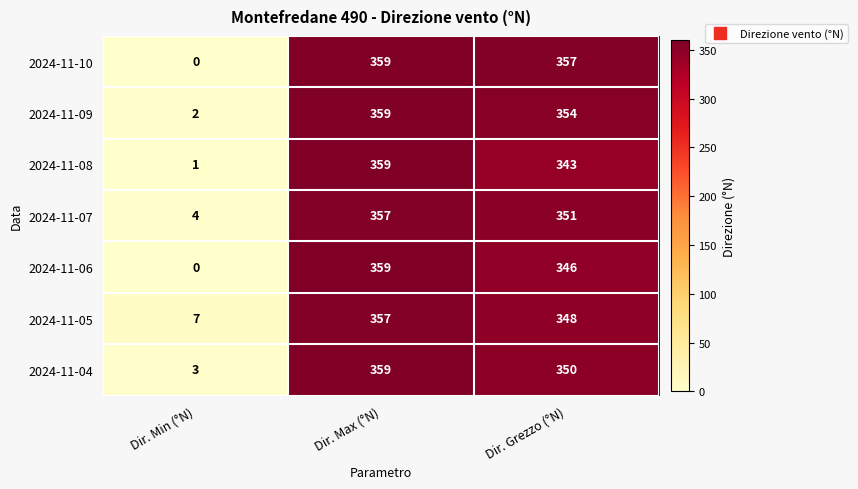

What value does the 2024-11-08 series have at Dir. Grezzo (°N)?

343